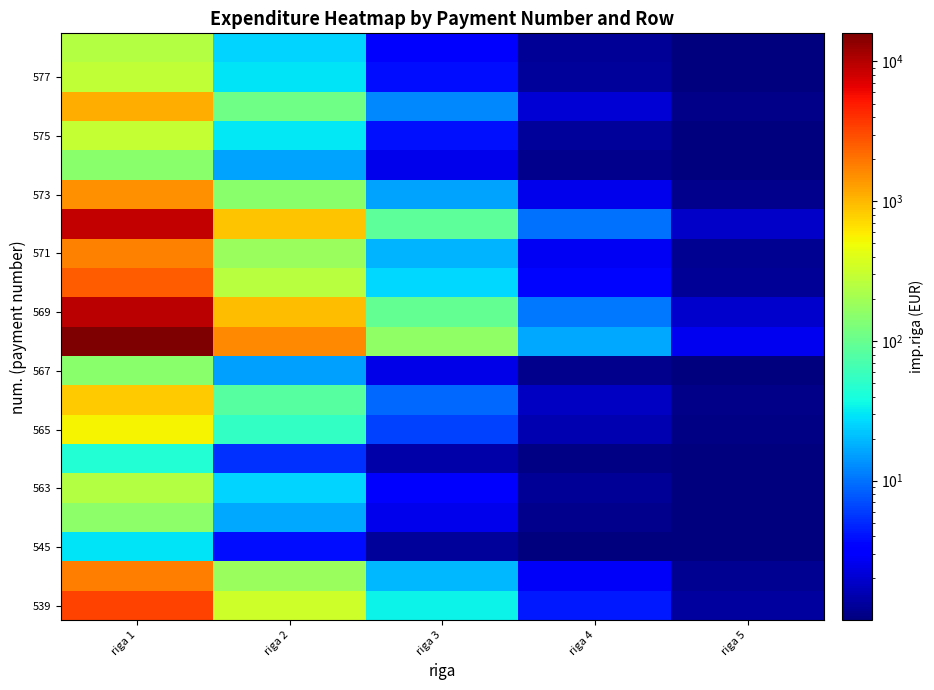

At which category does the chart reach its minimum across all series?

riga 5